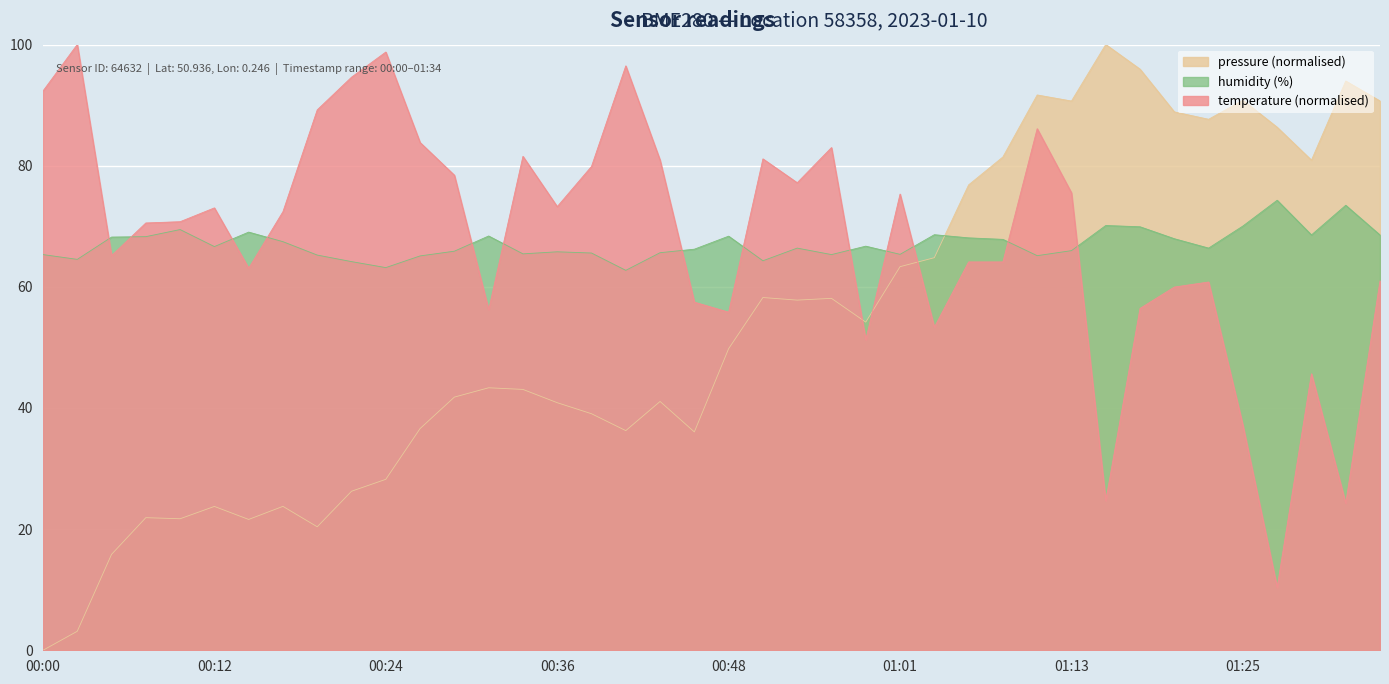

What is the label of the 39th point from the right?

00:02